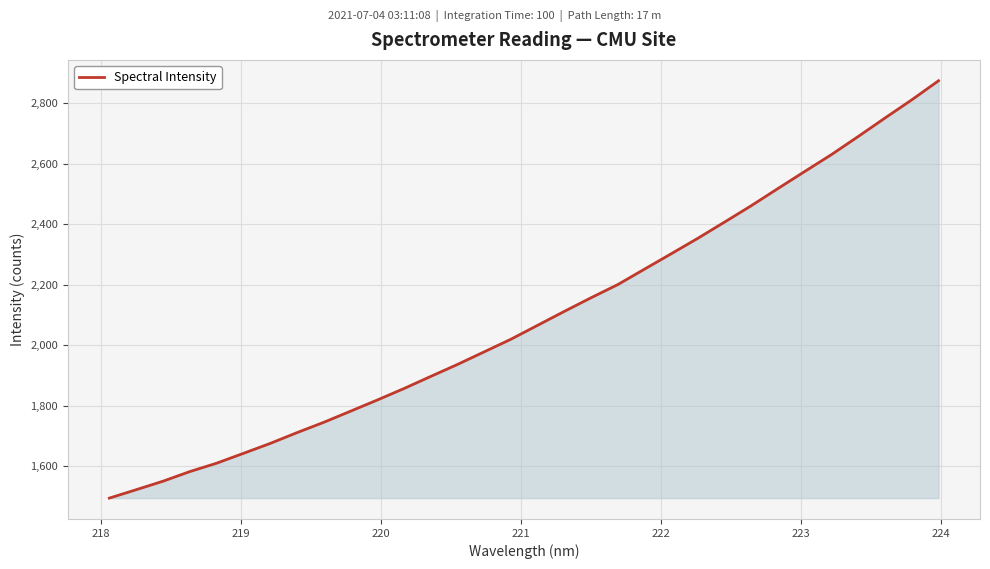

What is the minimum value shown in the chart?

1493.9